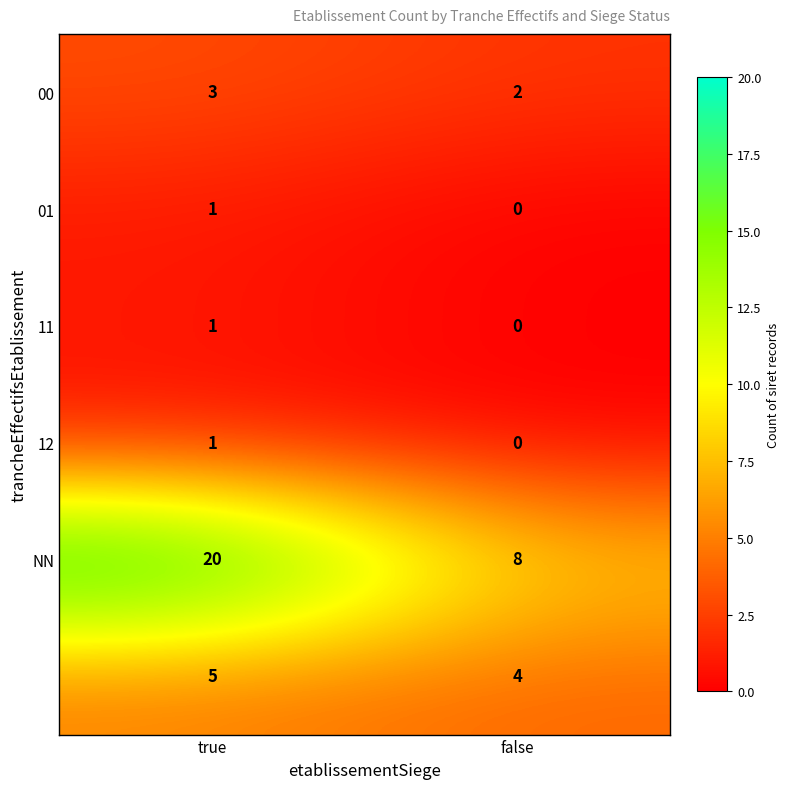

At which category is the sum across all series the highest?

true